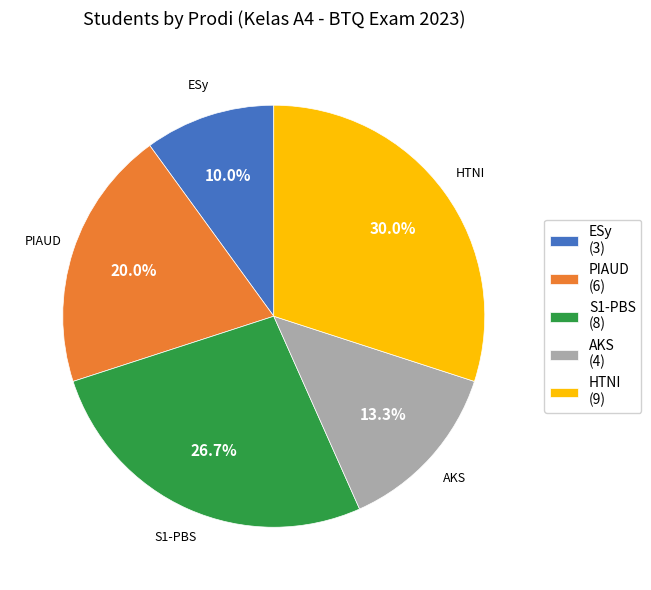

How many segments does this pie chart have?

5